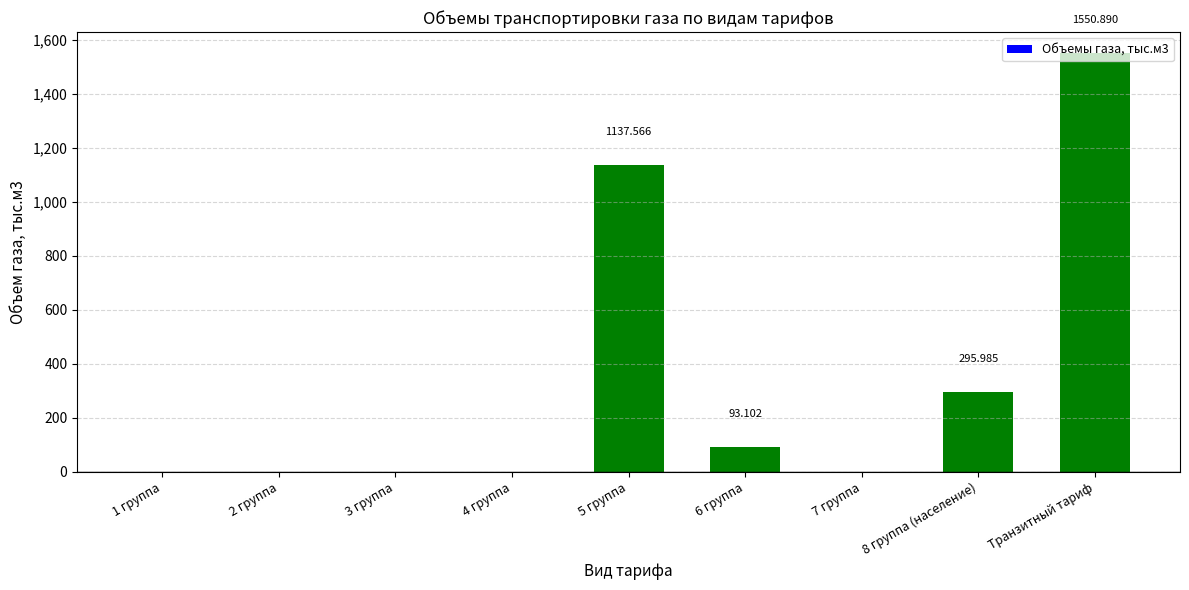

What is the label of the 5th bar from the right?

5 группа